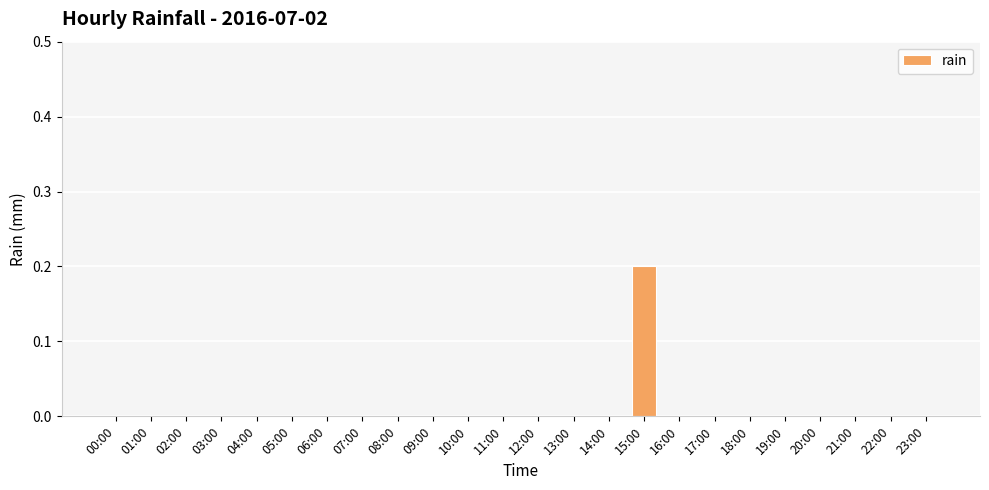

Is it true that the value at 02:00 is -0.1?

False